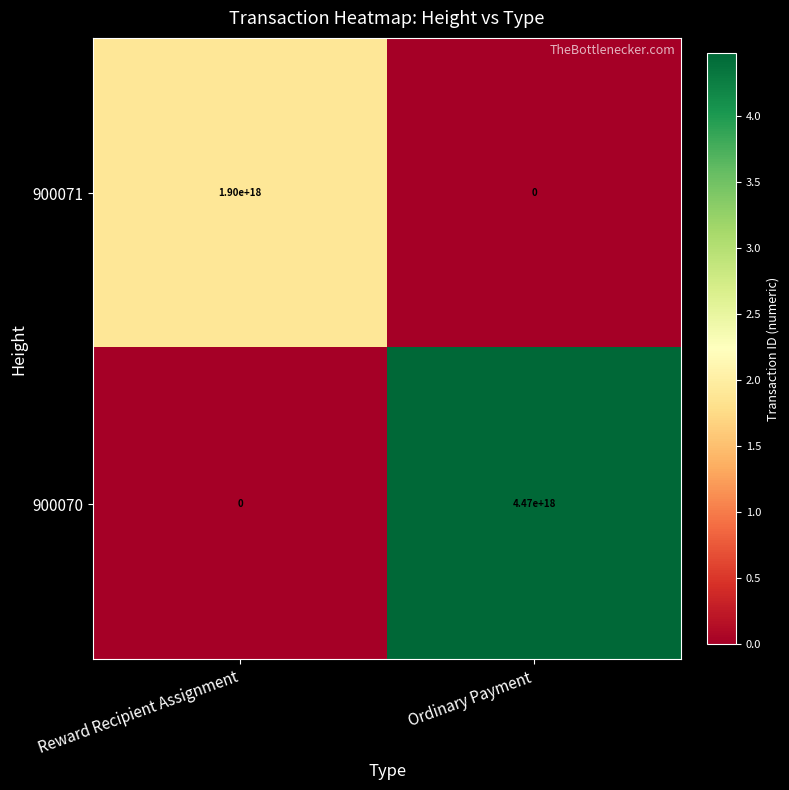

Which series changed the most between Reward Recipient Assignment and Ordinary Payment?

900070